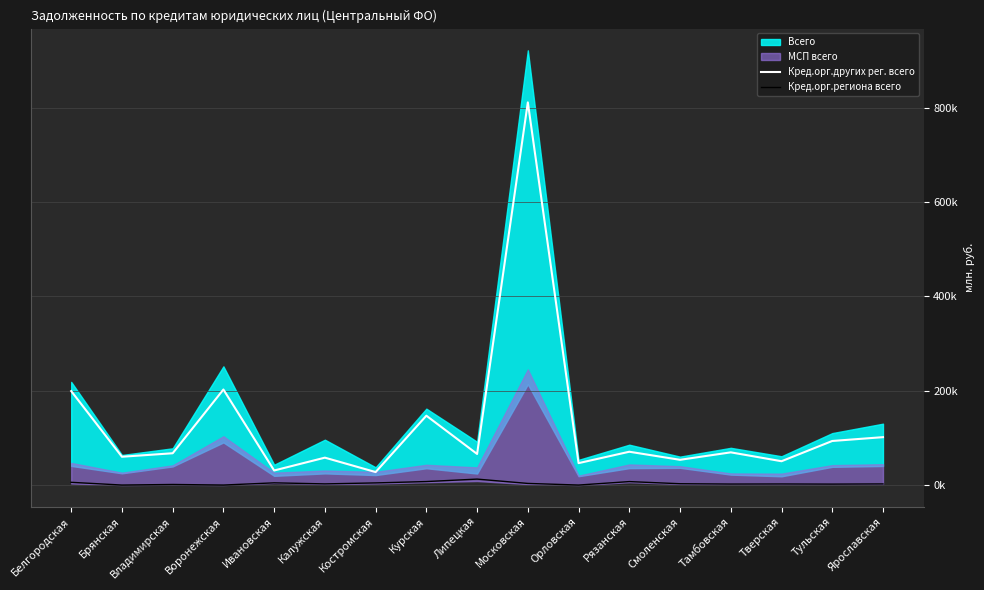

At which label is Кред.орг.других рег. всего closest to 419327?

Воронежская